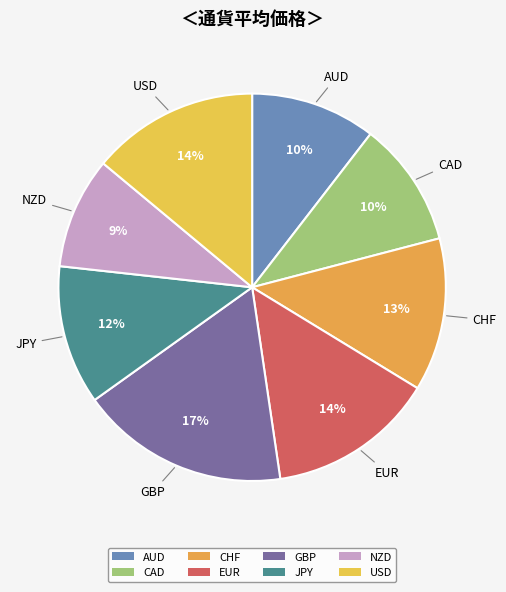

To the nearest percent, what percentage of the pie is GBP?

17%